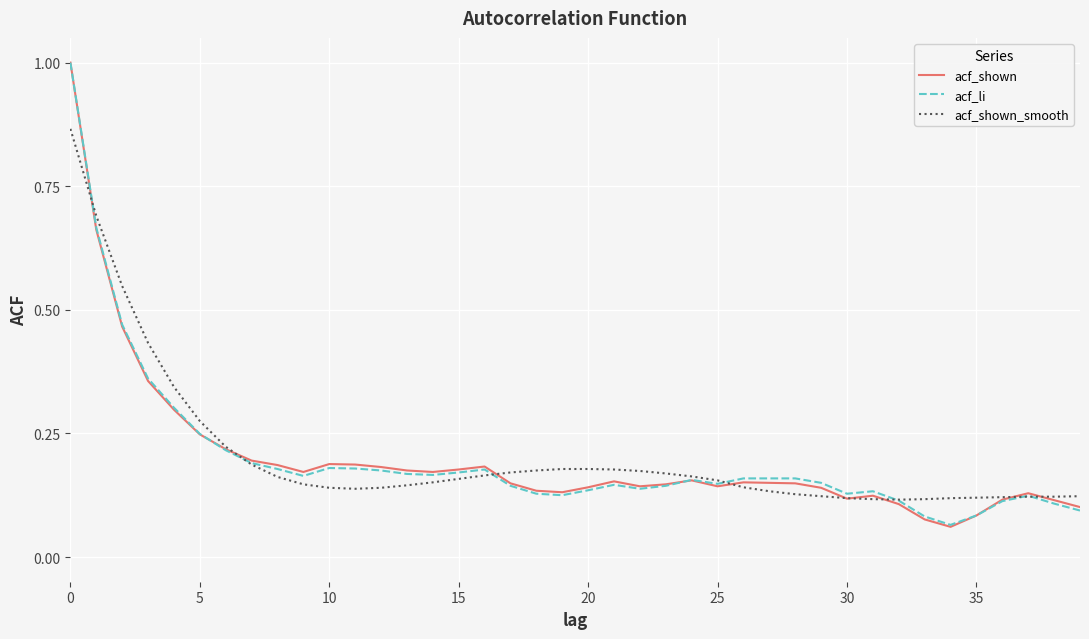

What is the greatest value displayed?

1.0